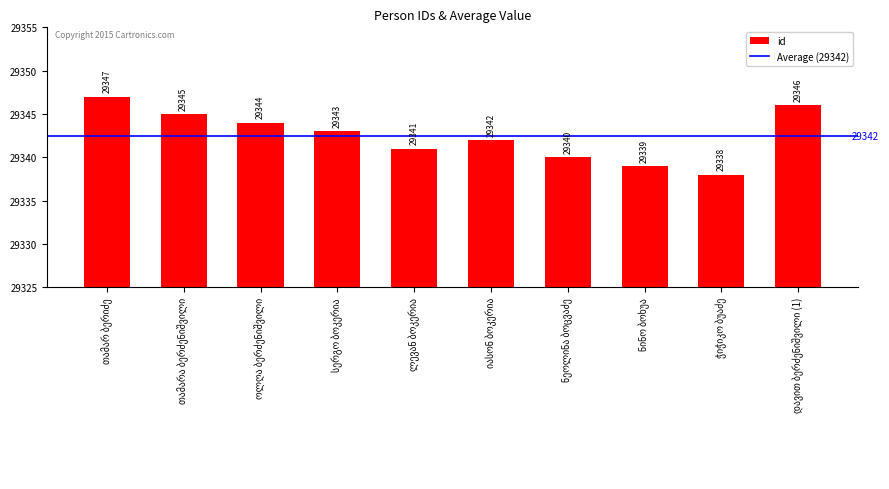

How many values are between 29340 and 29345?

6